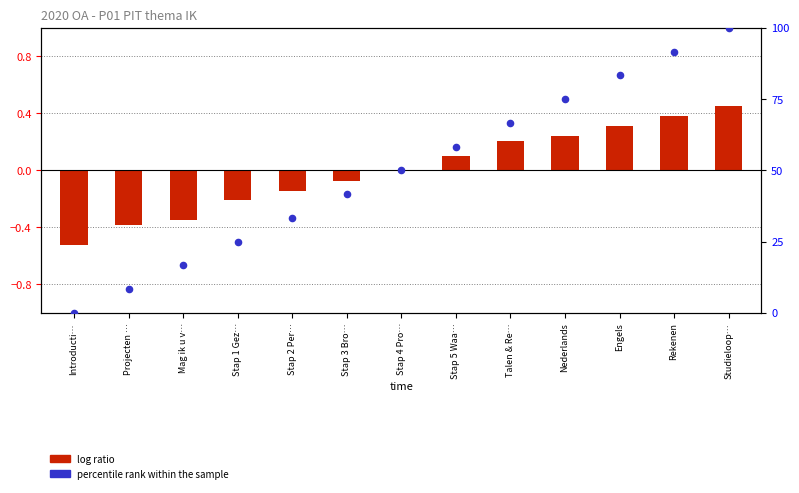

What is the total value across all series at Stap 1 Gez…?

24.8